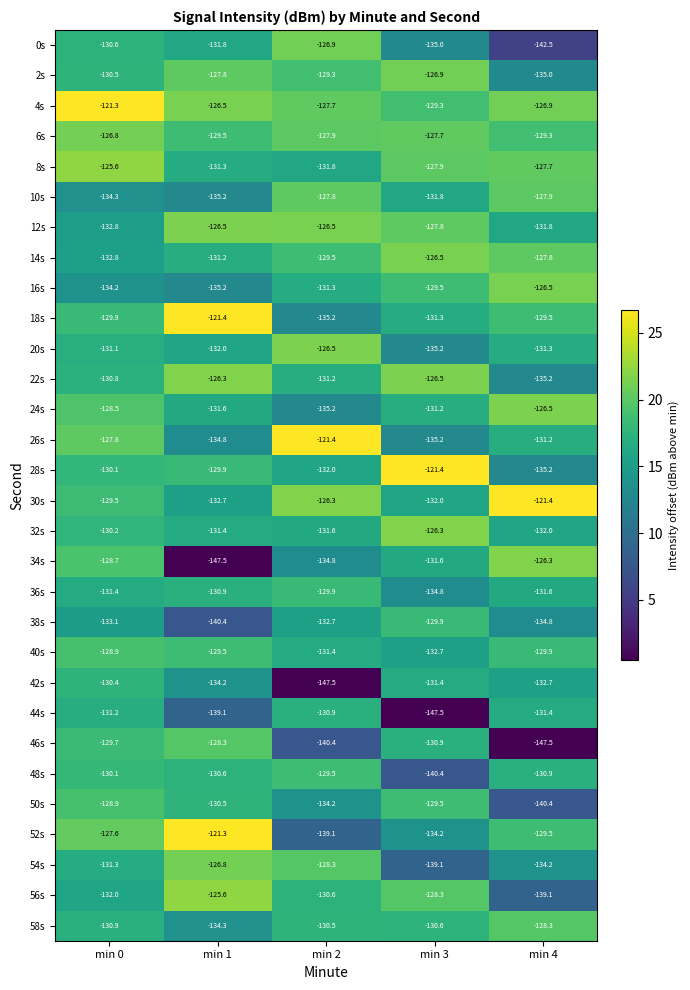

Which category has the lowest value in the 44s series?

min 3